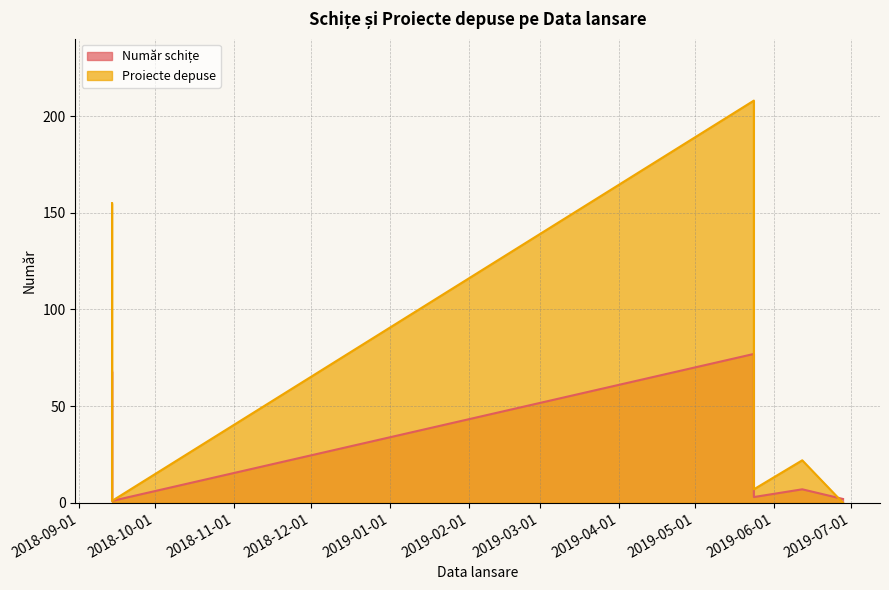

Which series has the largest total across all categories?

Proiecte depuse